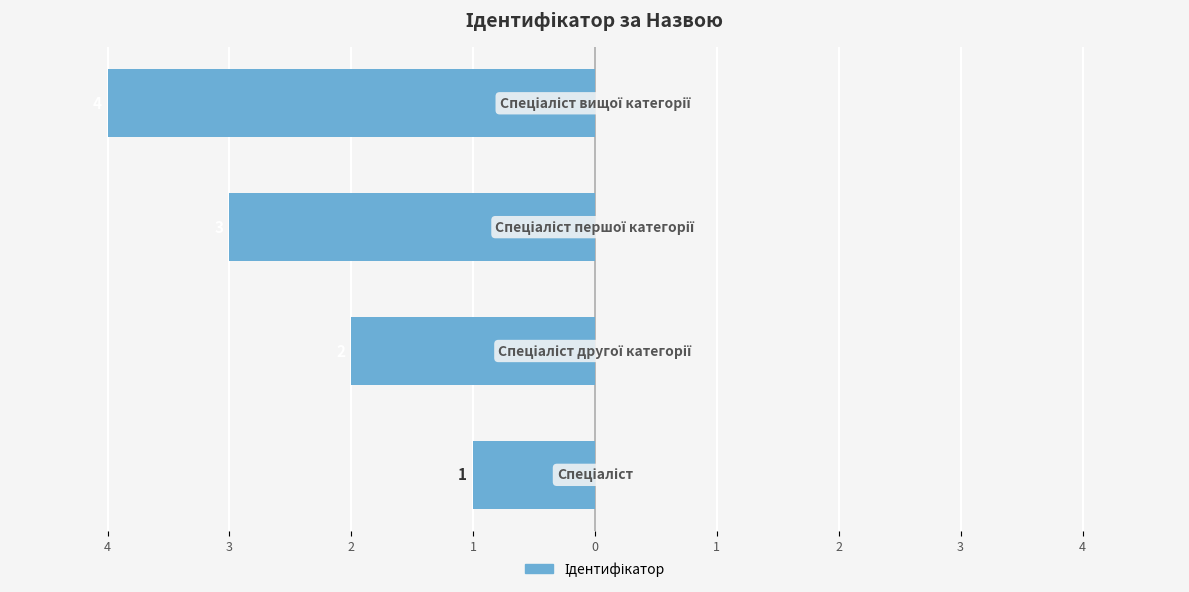

What is the average value?

-2